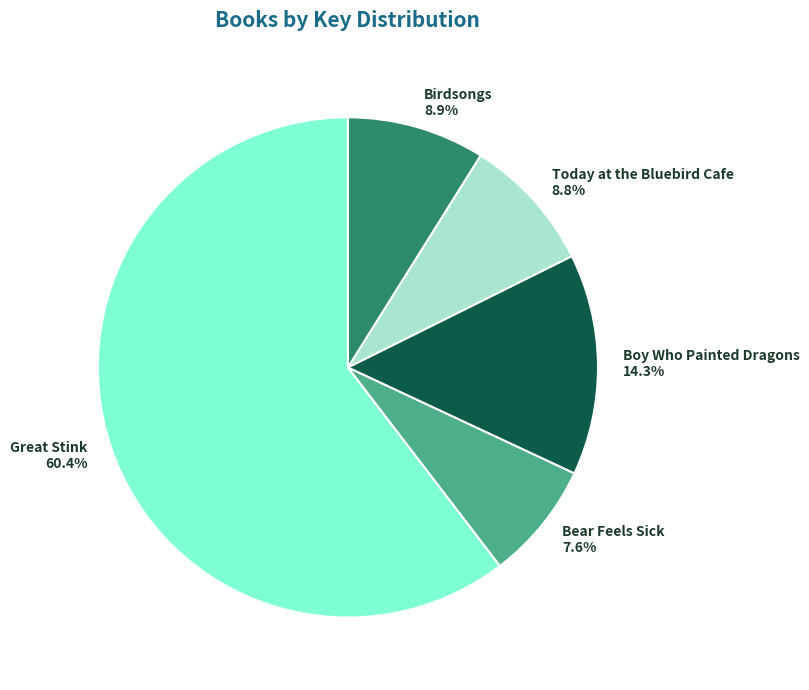

Does any single category account for the majority?

Yes